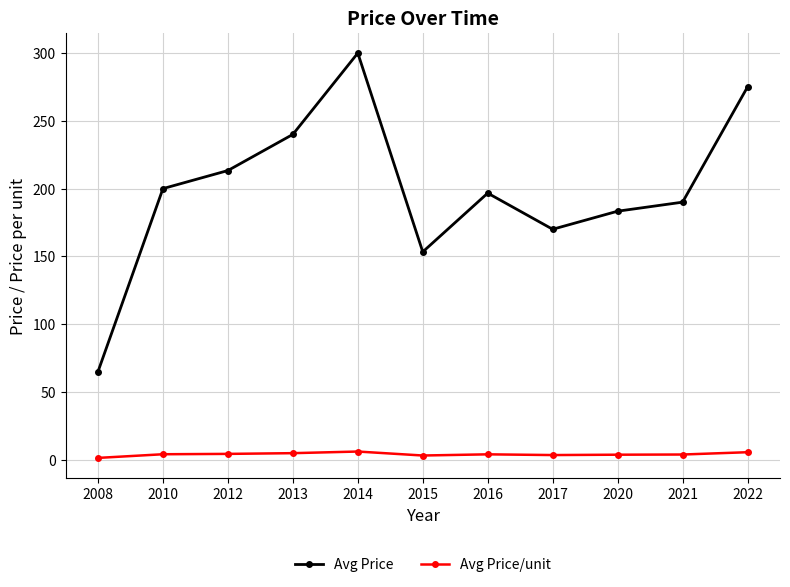

Which category has the lowest value in the Avg Price series?

2008